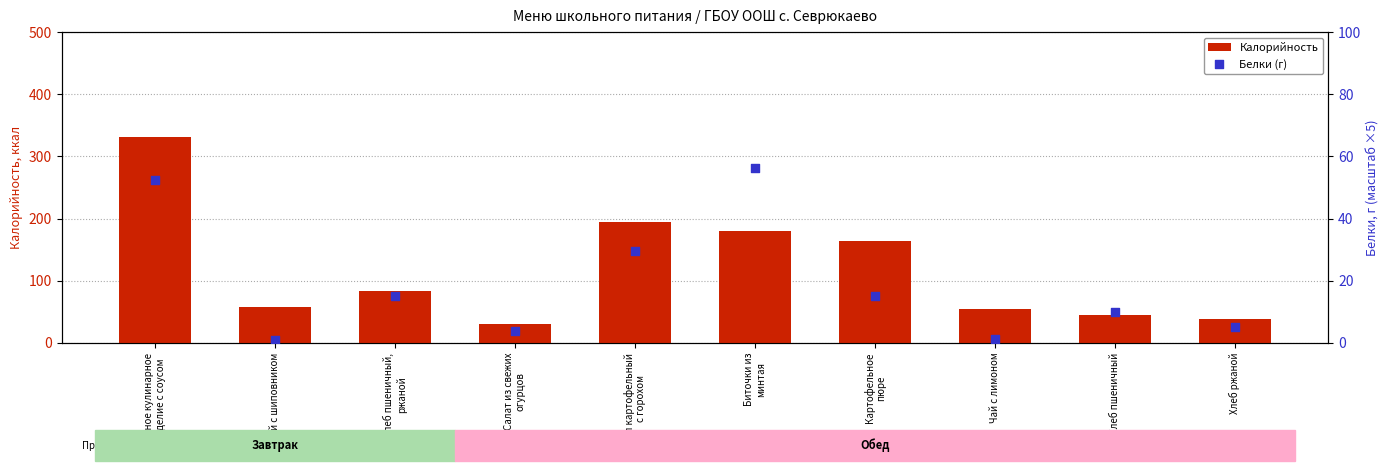

At how many categories does at least one series exceed 185?

2